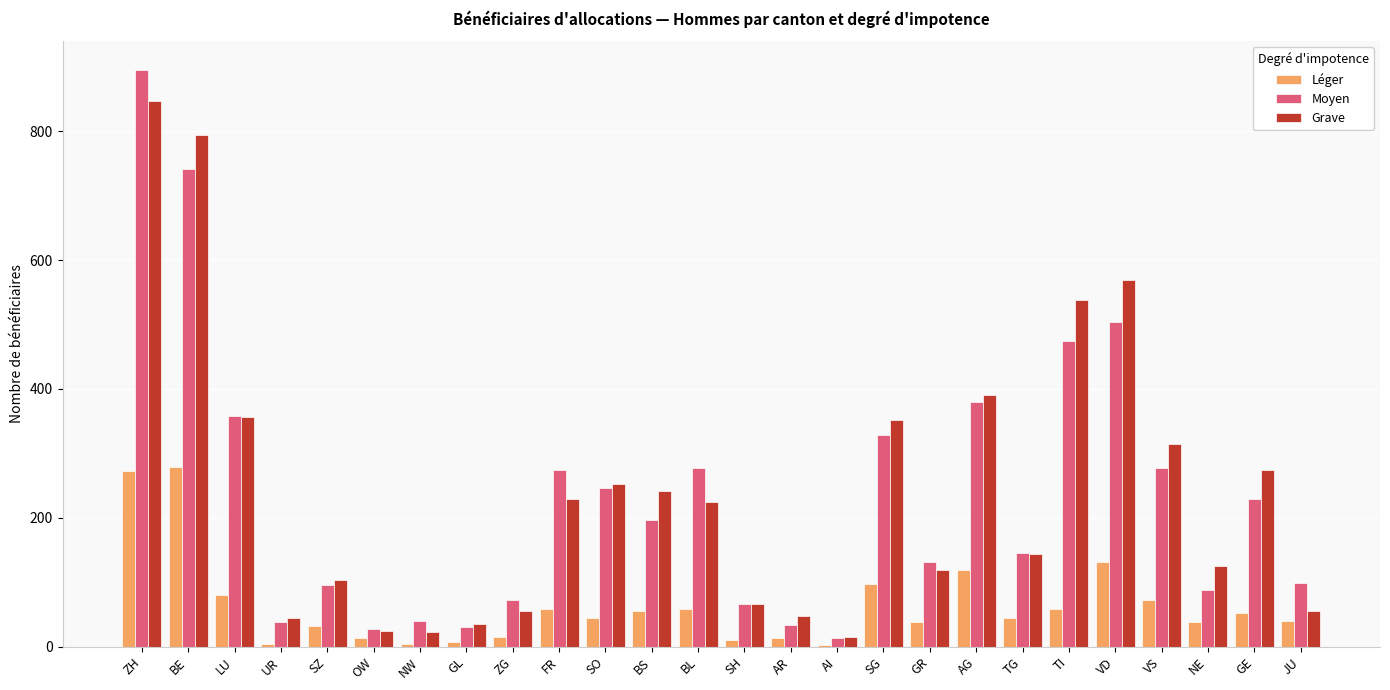

The Grave series shows 173 at NE. True or false?

False